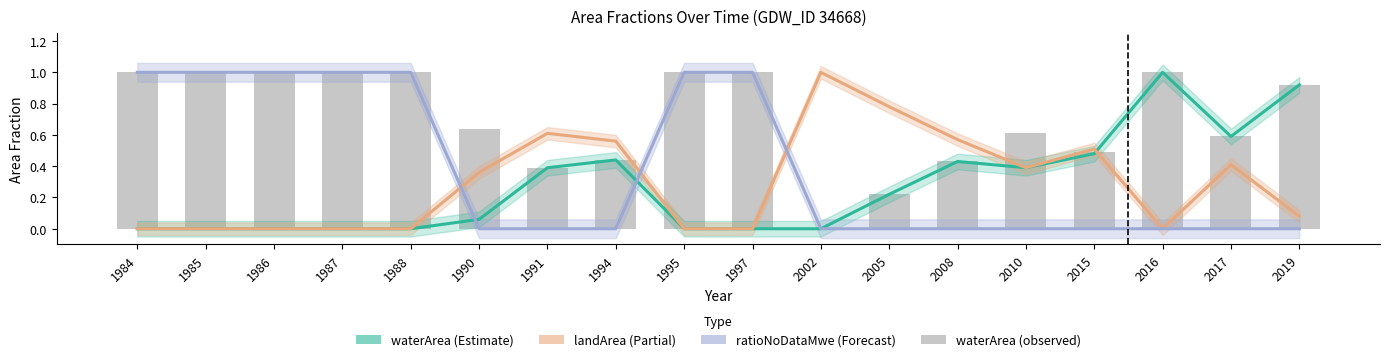

What is the difference between the maximum and second lowest values in the origWaterArea series?

1.0